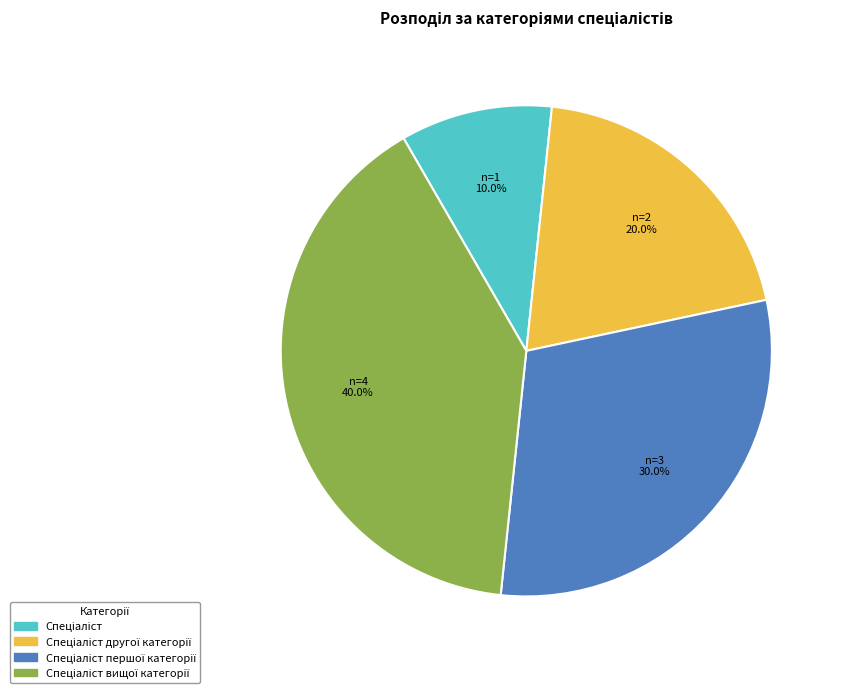

Count the number of slices in the pie.

4